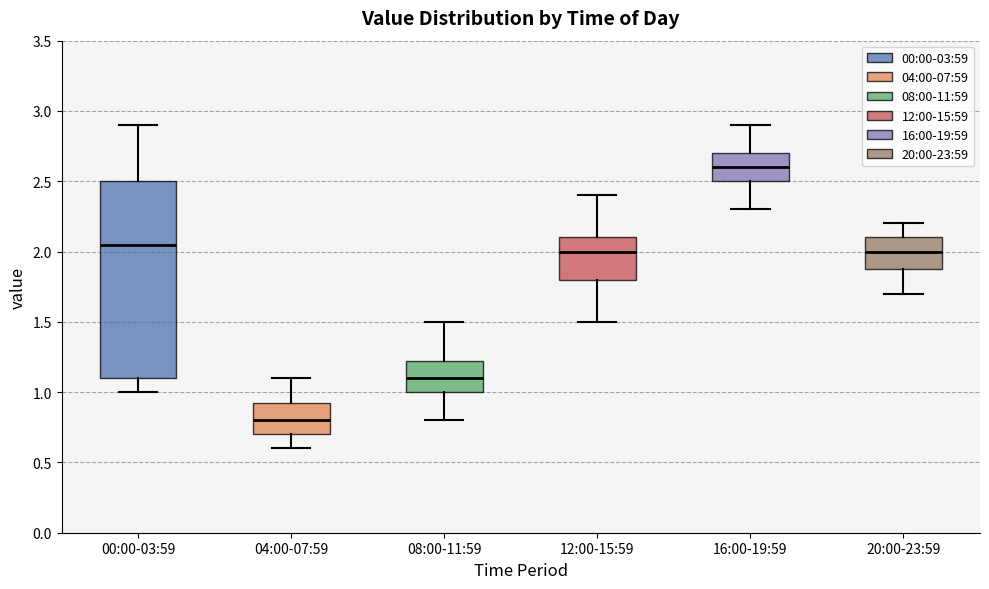

Which box is the tallest, from its lower edge to its upper edge?

00:00-03:59